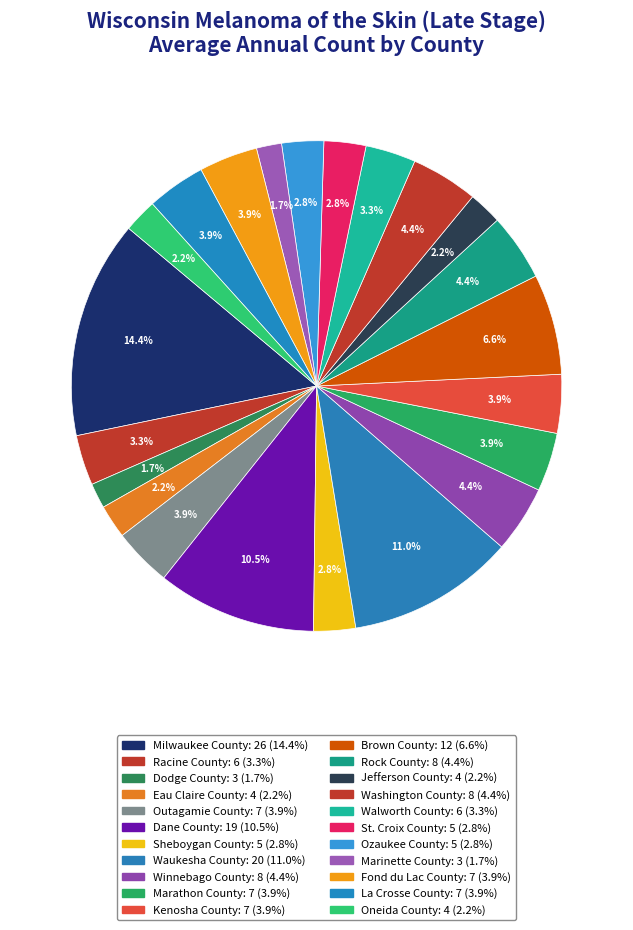

Count the number of slices in the pie.

22